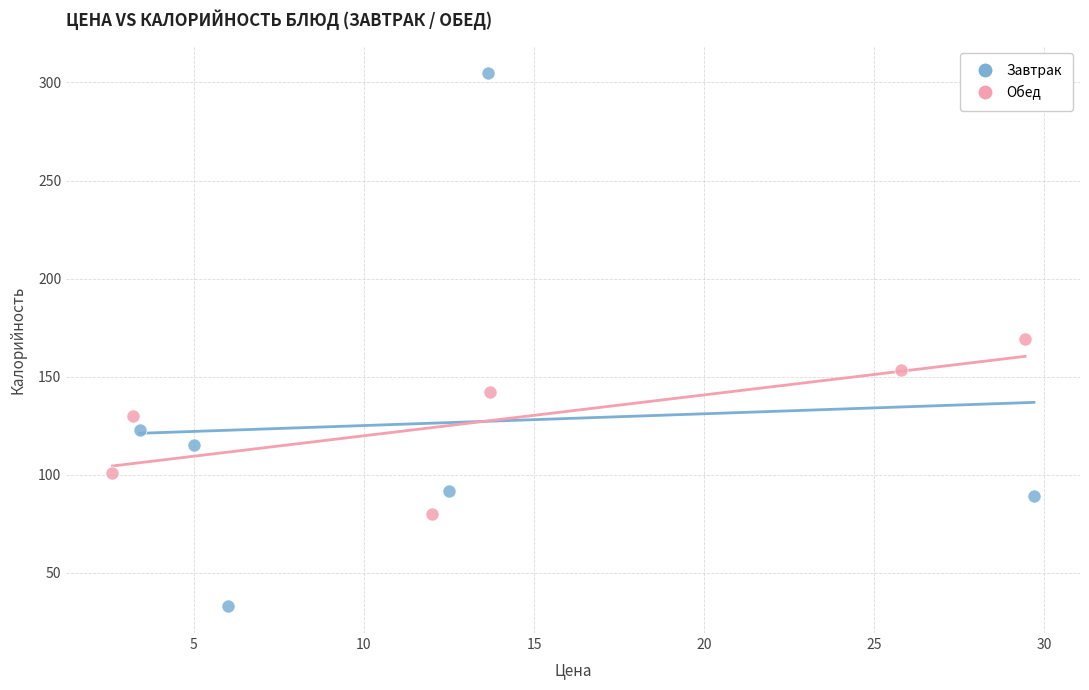

Which series has the widest spread of Y values?

Завтрак